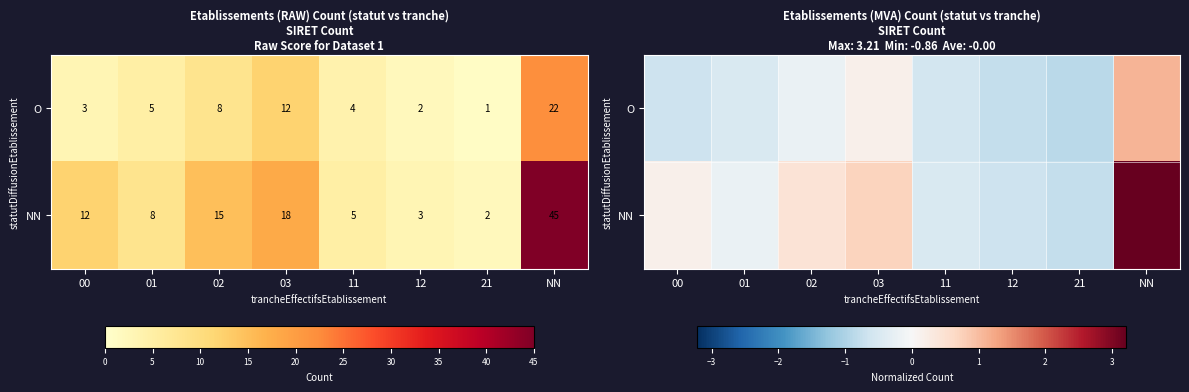

How many series are shown in this chart?

2